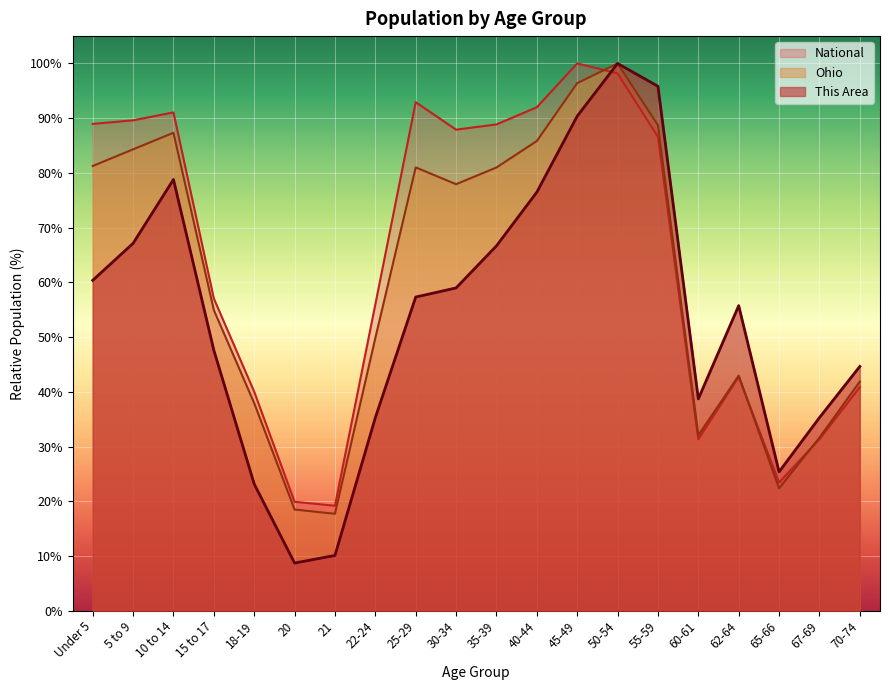

At which category is the sum across all series the highest?

50-54